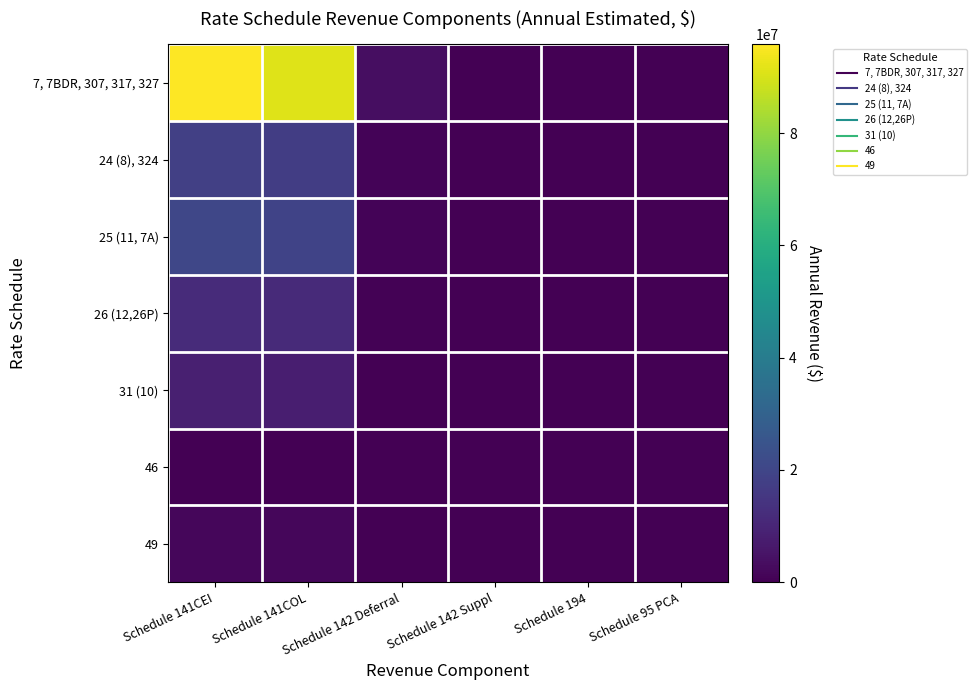

Rank the series by their maximum value, from highest to lowest.

7, 7BDR, 307, 317, 327, 25 (11, 7A), 24 (8), 324, 26 (12,26P), 31 (10), 49, 46